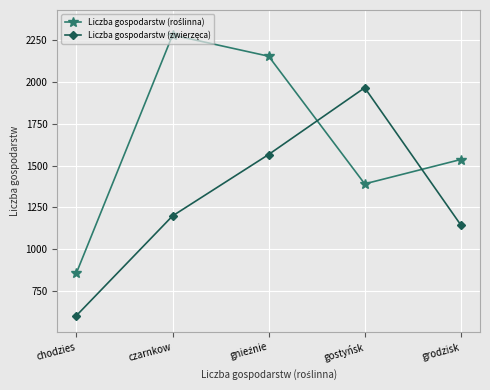

At how many categories does at least one series exceed 1436?

4